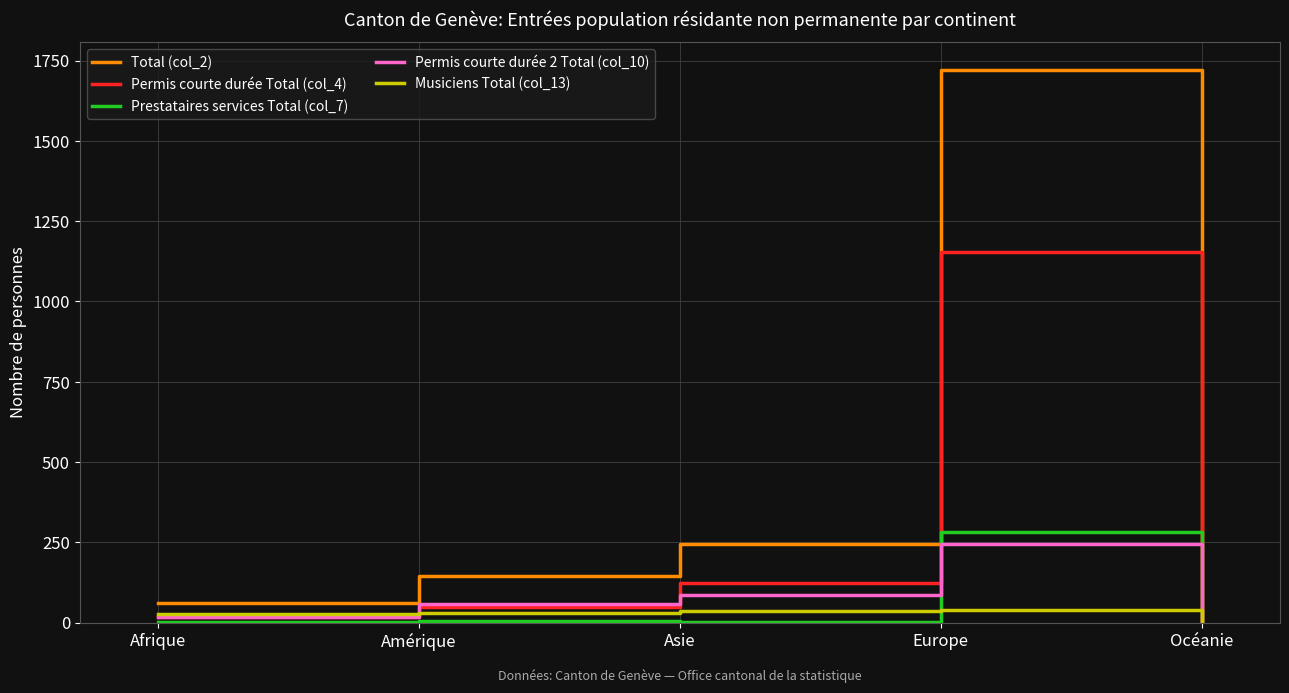

What is the approximate value of Musiciens Total (col_13) at Océanie?

1